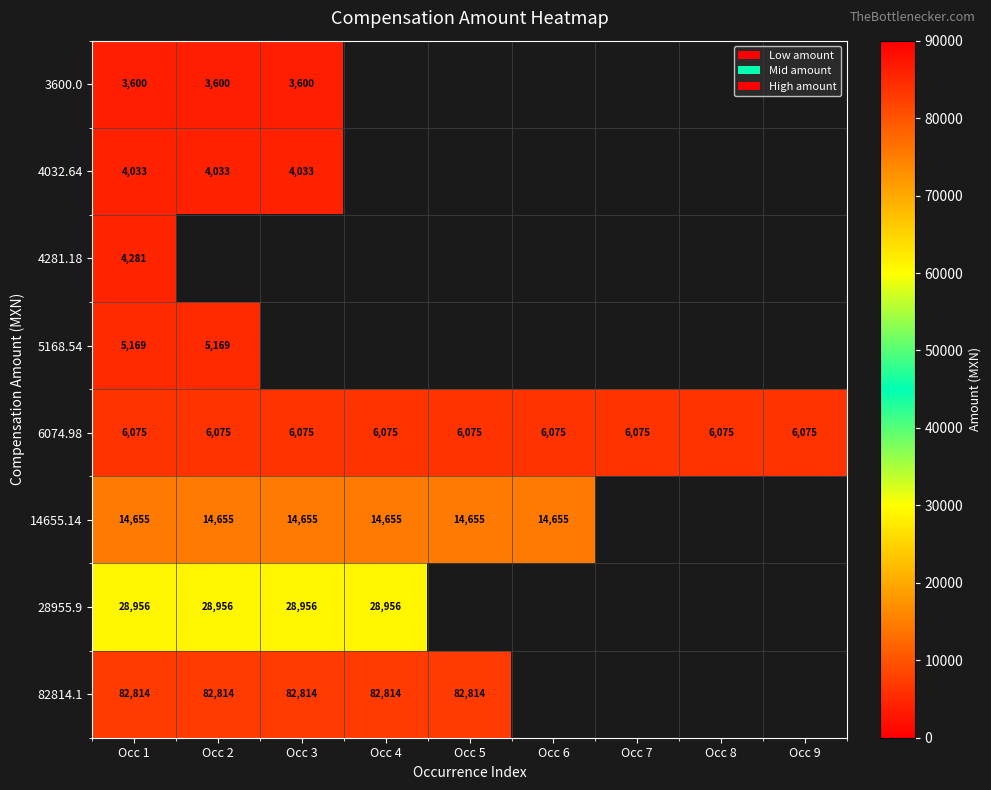

The 6074.98 series shows 6075 at Occ 6. True or false?

True